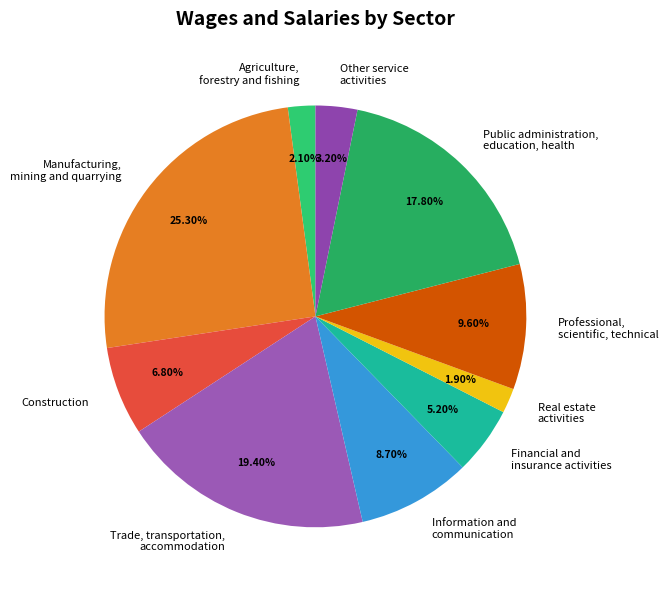

Which category has the biggest portion of the pie?

Manufacturing, mining and quarrying